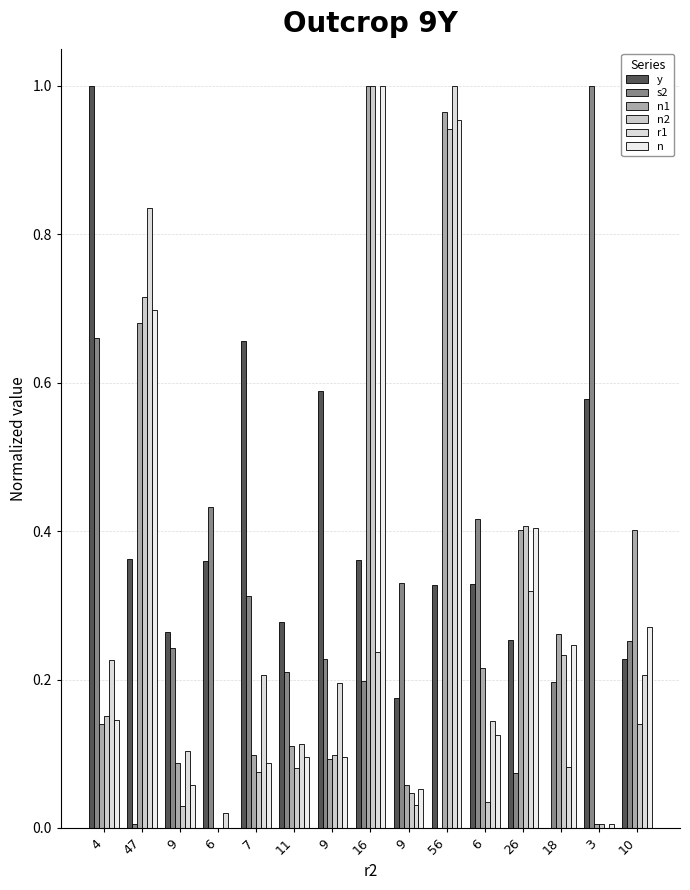

Reading left to right, what are all the values shown in this chart?

y: 1.0	0.4	0.3	0.4	0.7	0.3	0.6	0.4	0.2	0.3	0.3	0.3	0.0	0.6	0.2
s2: 0.7	0.0	0.2	0.4	0.3	0.2	0.2	0.2	0.3	0.0	0.4	0.1	0.2	1.0	0.3
n1: 0.1	0.7	0.1	0.0	0.1	0.1	0.1	1.0	0.1	1.0	0.2	0.4	0.3	0.0	0.4
n2: 0.2	0.7	0.0	0.0	0.1	0.1	0.1	1.0	0.0	0.9	0.0	0.4	0.2	0.0	0.1
r1: 0.2	0.8	0.1	0.0	0.2	0.1	0.2	0.2	0.0	1.0	0.1	0.3	0.1	0.0	0.2
n: 0.1	0.7	0.1	0.0	0.1	0.1	0.1	1.0	0.1	1.0	0.1	0.4	0.2	0.0	0.3